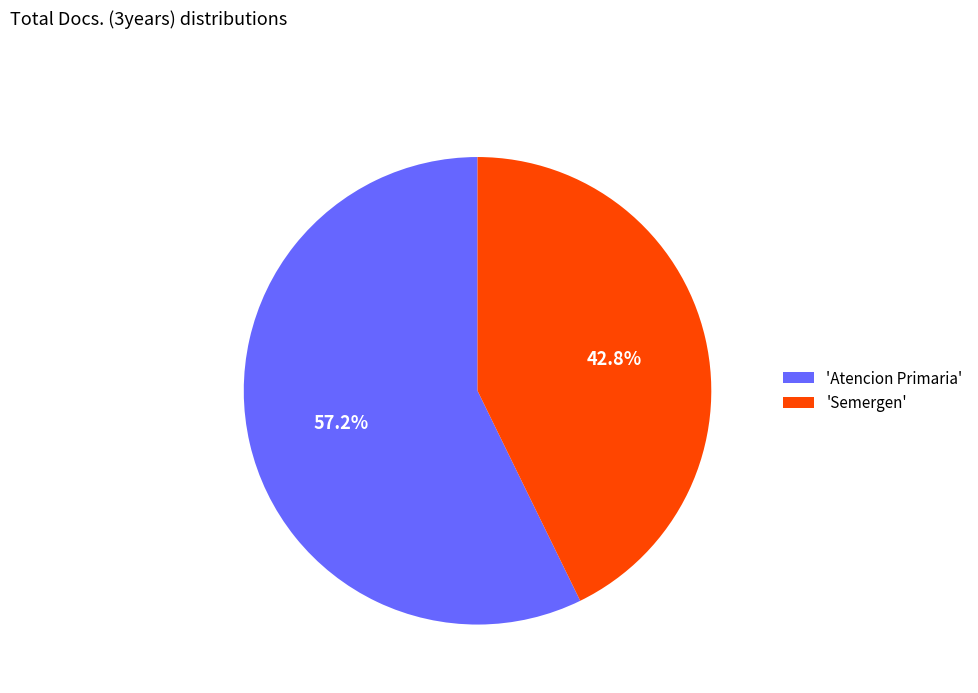

What is the largest slice in the pie chart?

'Atencion Primaria'